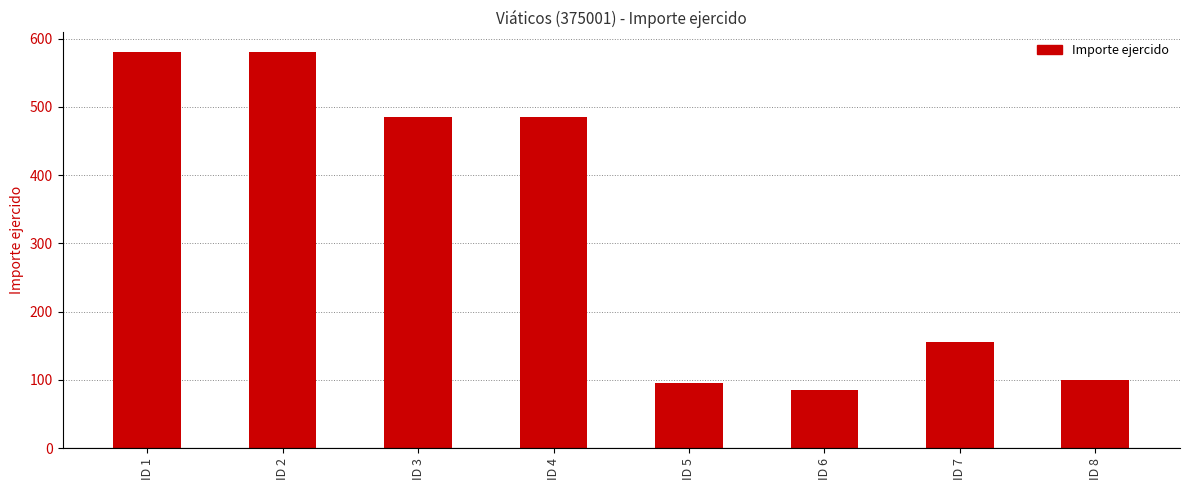

What is the ratio of the value at ID 5 to the value at ID 1?

0.2